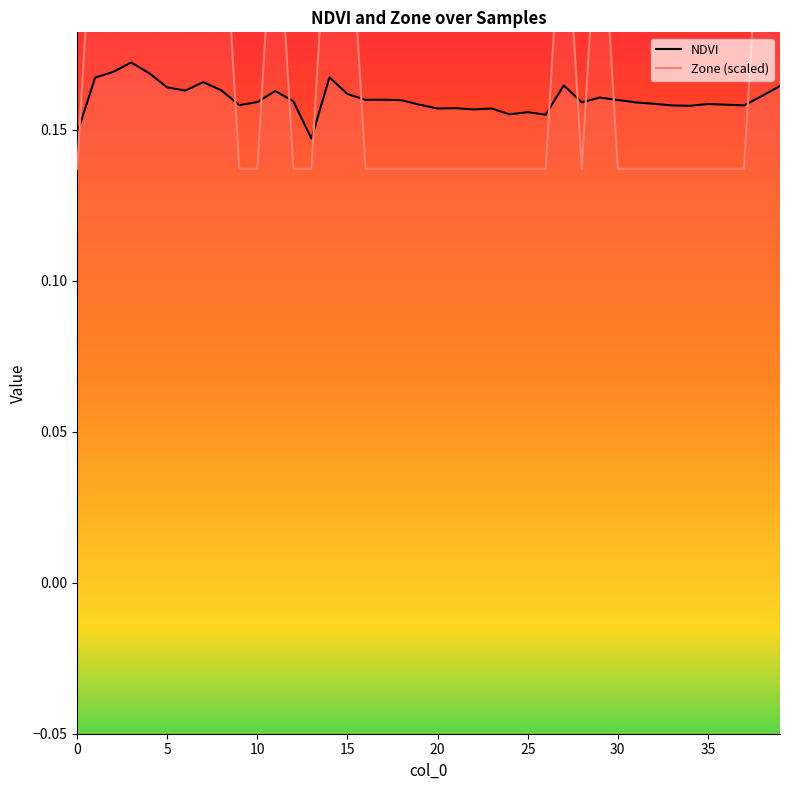

How many intersections are there between NDVI and Zone (scaled)?

11